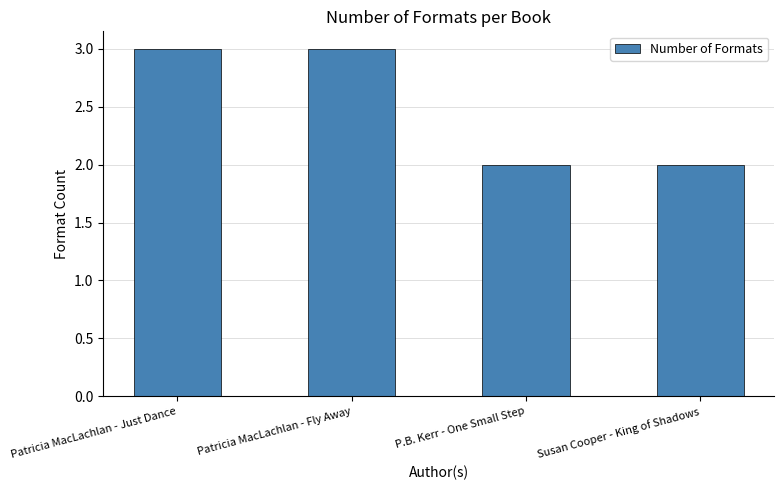

What is the sum of the values at Susan Cooper - King of Shadows and Patricia MacLachlan - Just Dance?

5